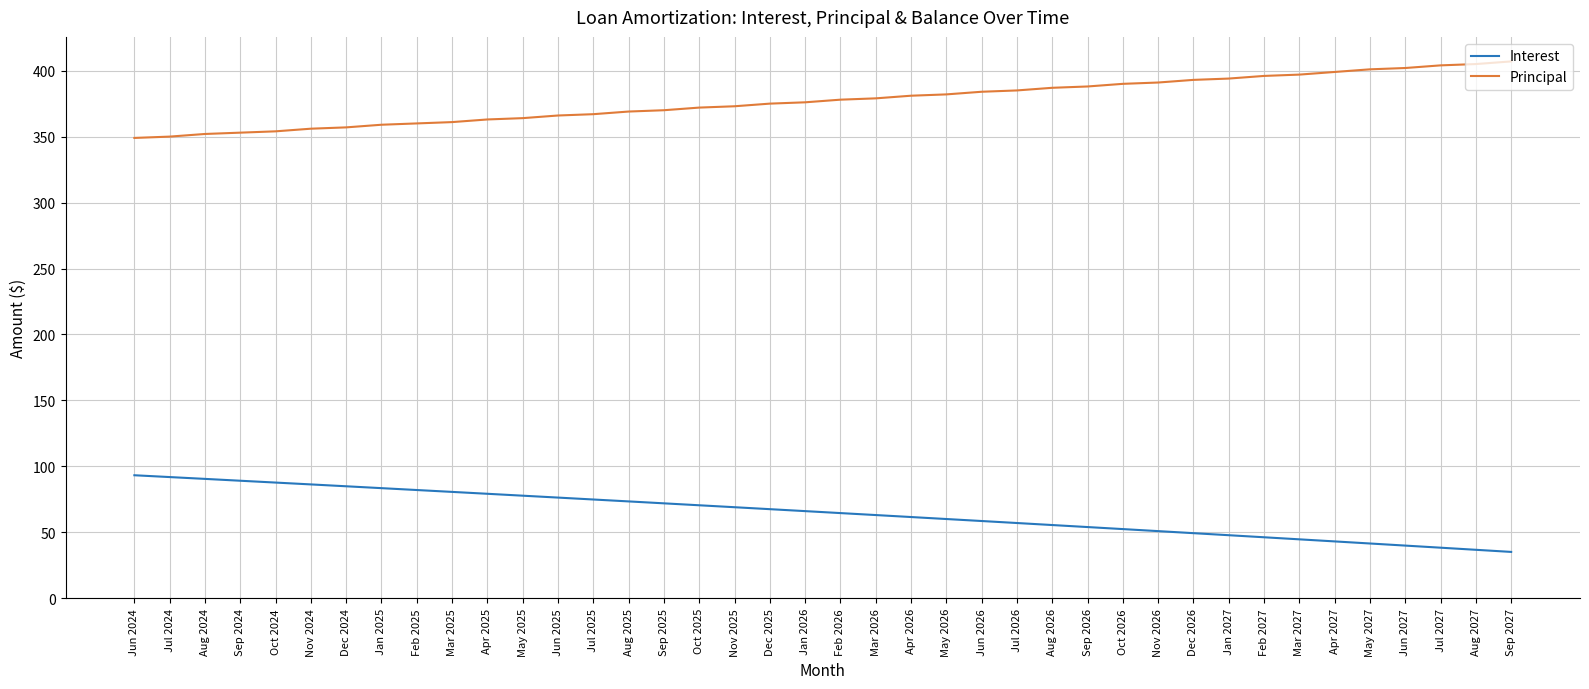

How many values in the Interest series are below 66?

20